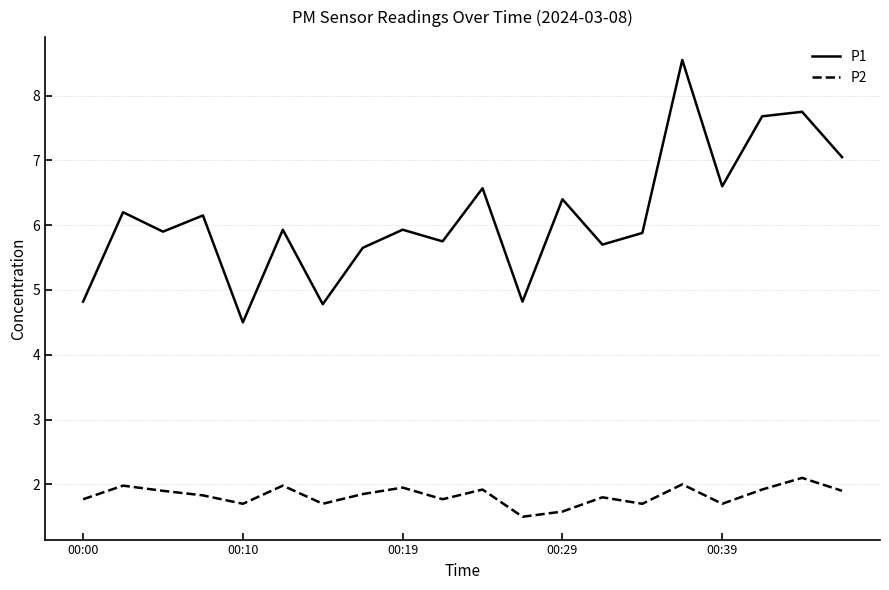

What is the difference between the maximum and minimum values in the P2 series?

0.6